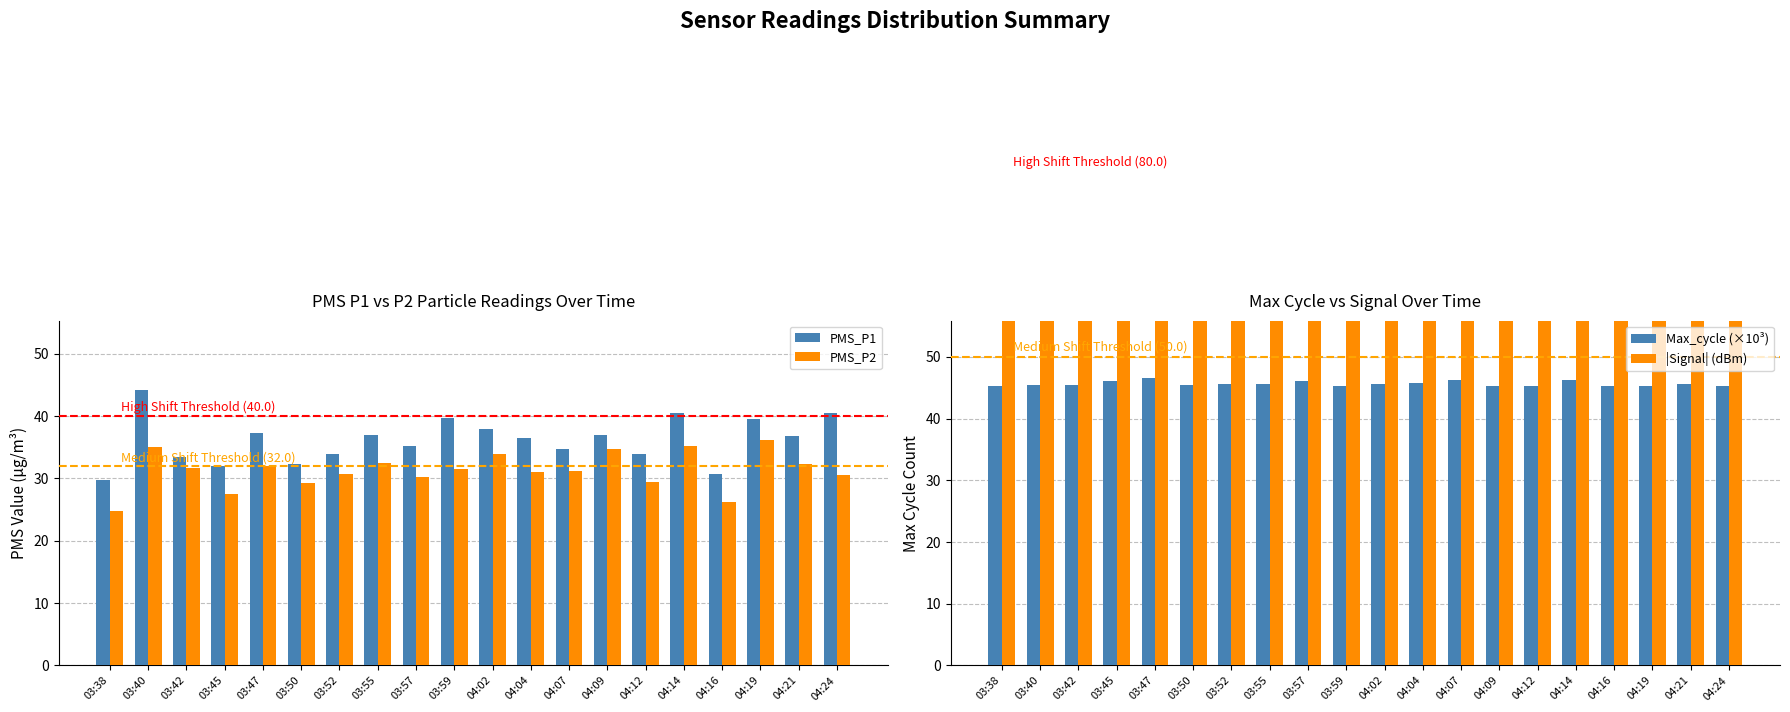

At which label does PMS_P2 first exceed 31?

03:40